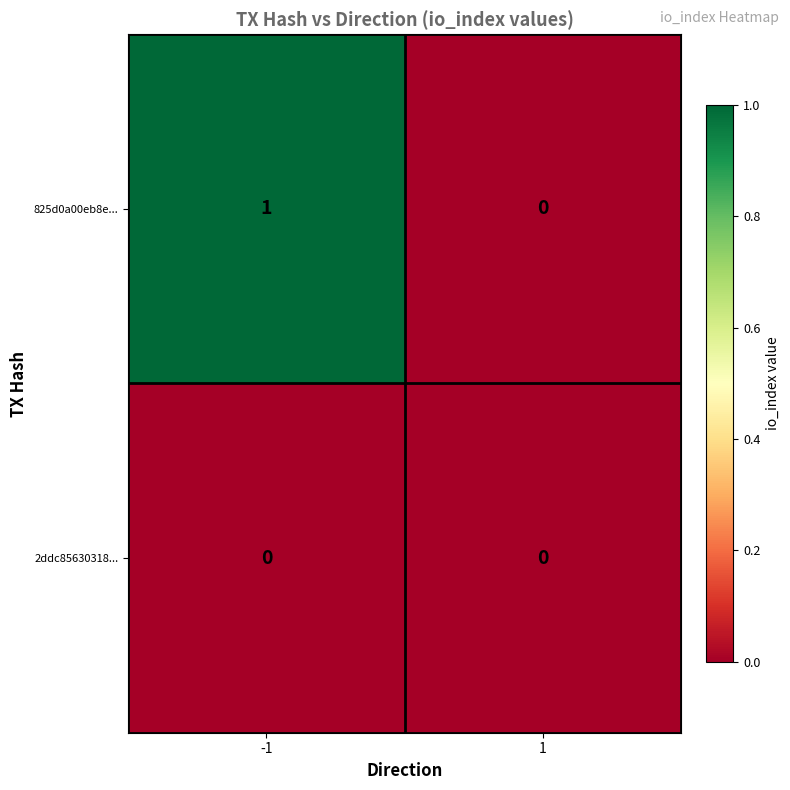

Rank the series by their maximum value, from highest to lowest.

825d0a00eb8e..., 2ddc85630318...